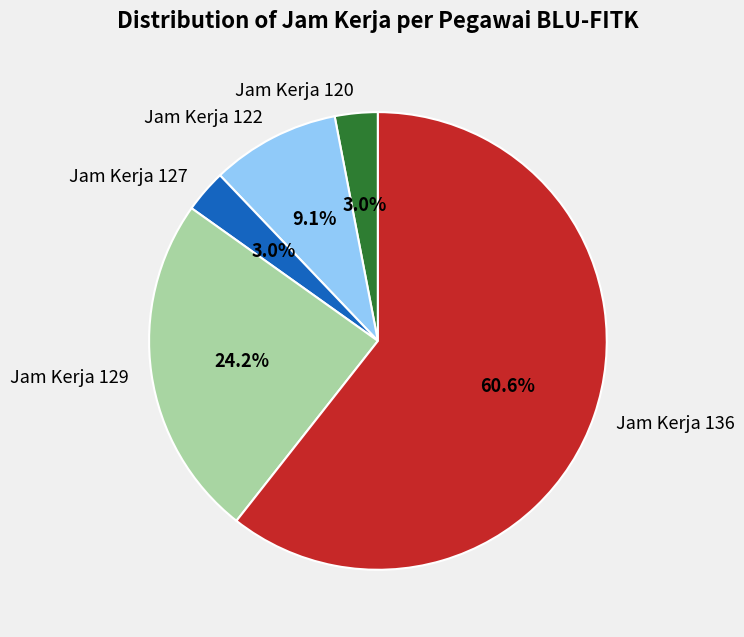

Which slice represents more than half of the pie?

Jam Kerja 136